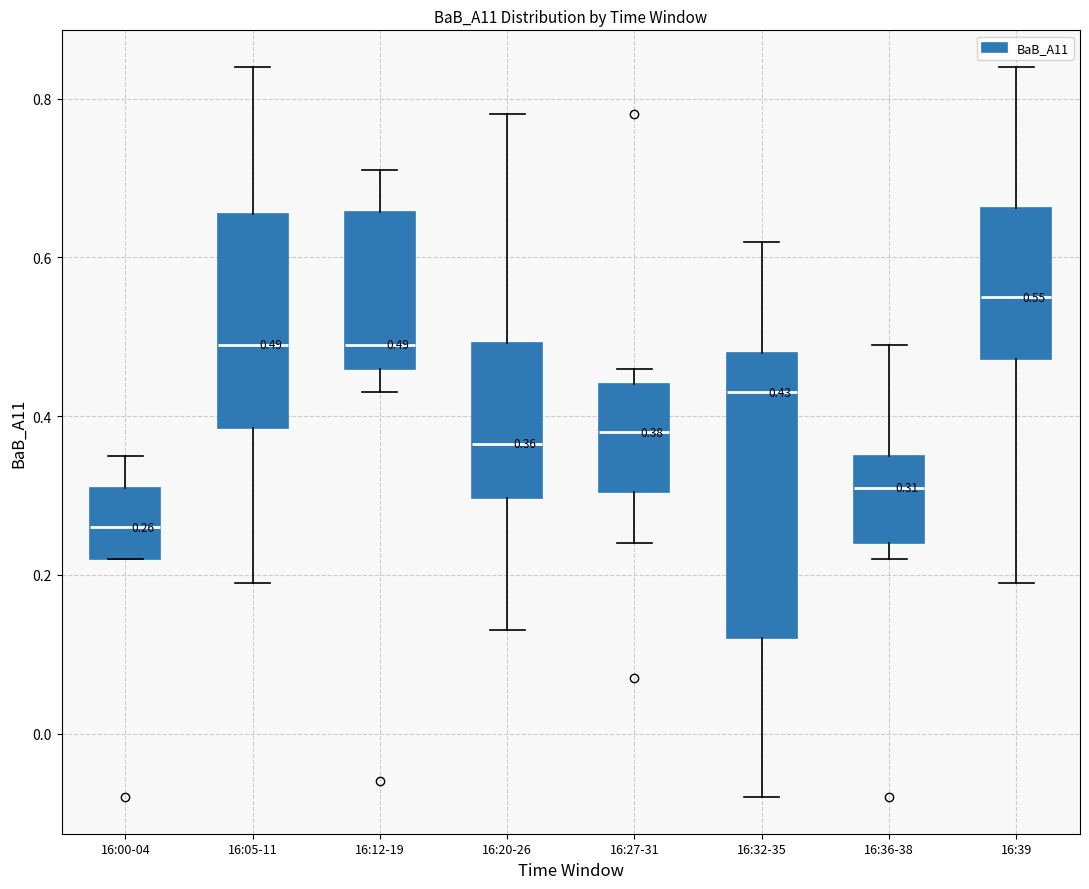

Which box is the tallest, from its lower edge to its upper edge?

16:32-35